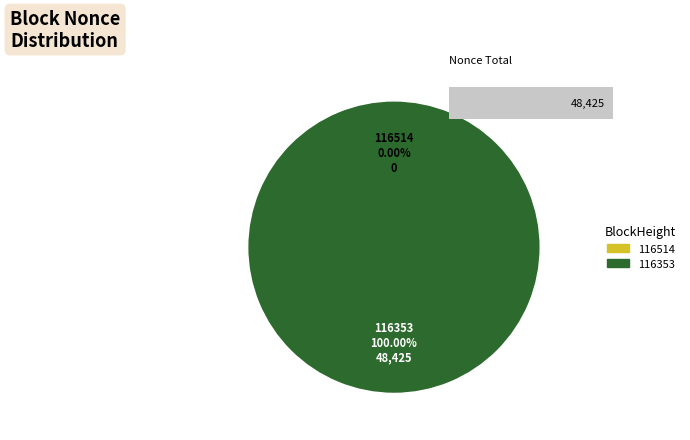

Rank the categories by value from lowest to highest.

116514, 116353